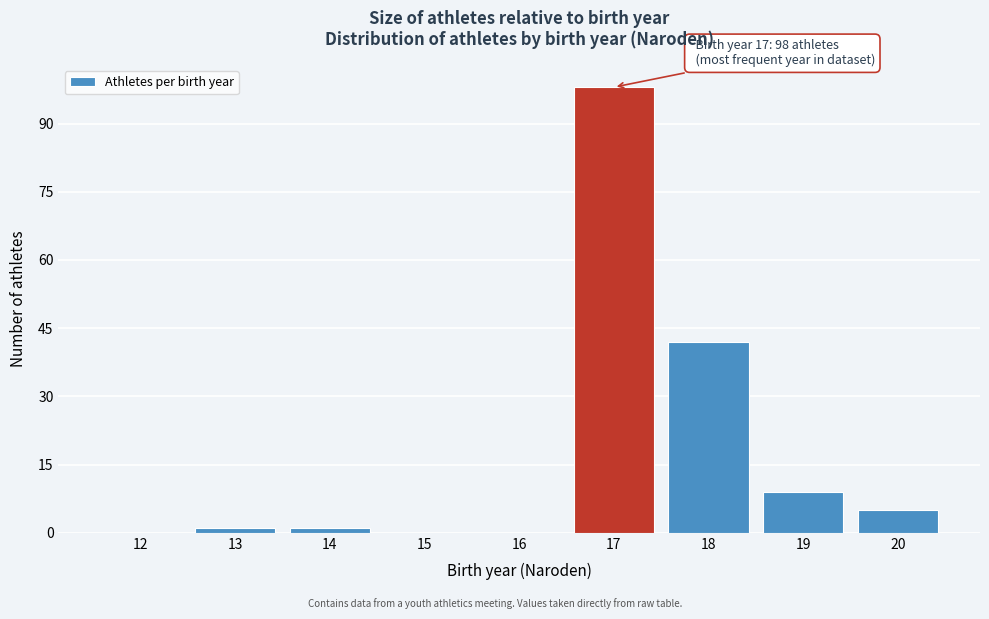

Reading left to right, what are all the values shown in this chart?

12=0	13=1	14=1	15=0	16=0	17=98	18=42	19=9	20=5